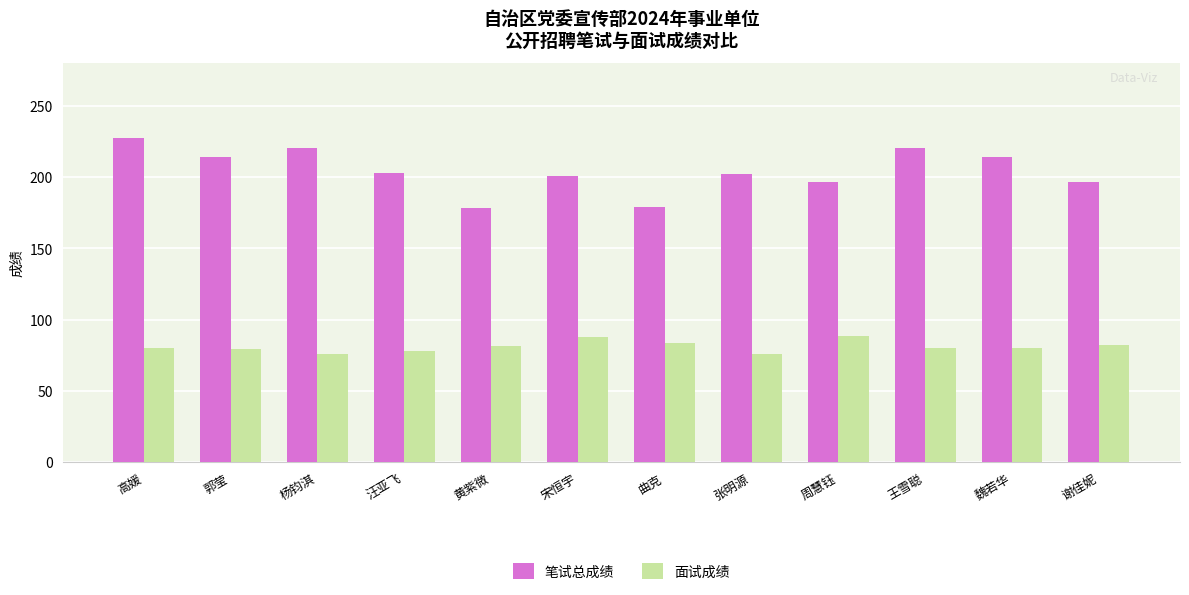

List the series in order of their peak value, lowest first.

面试成绩, 笔试总成绩